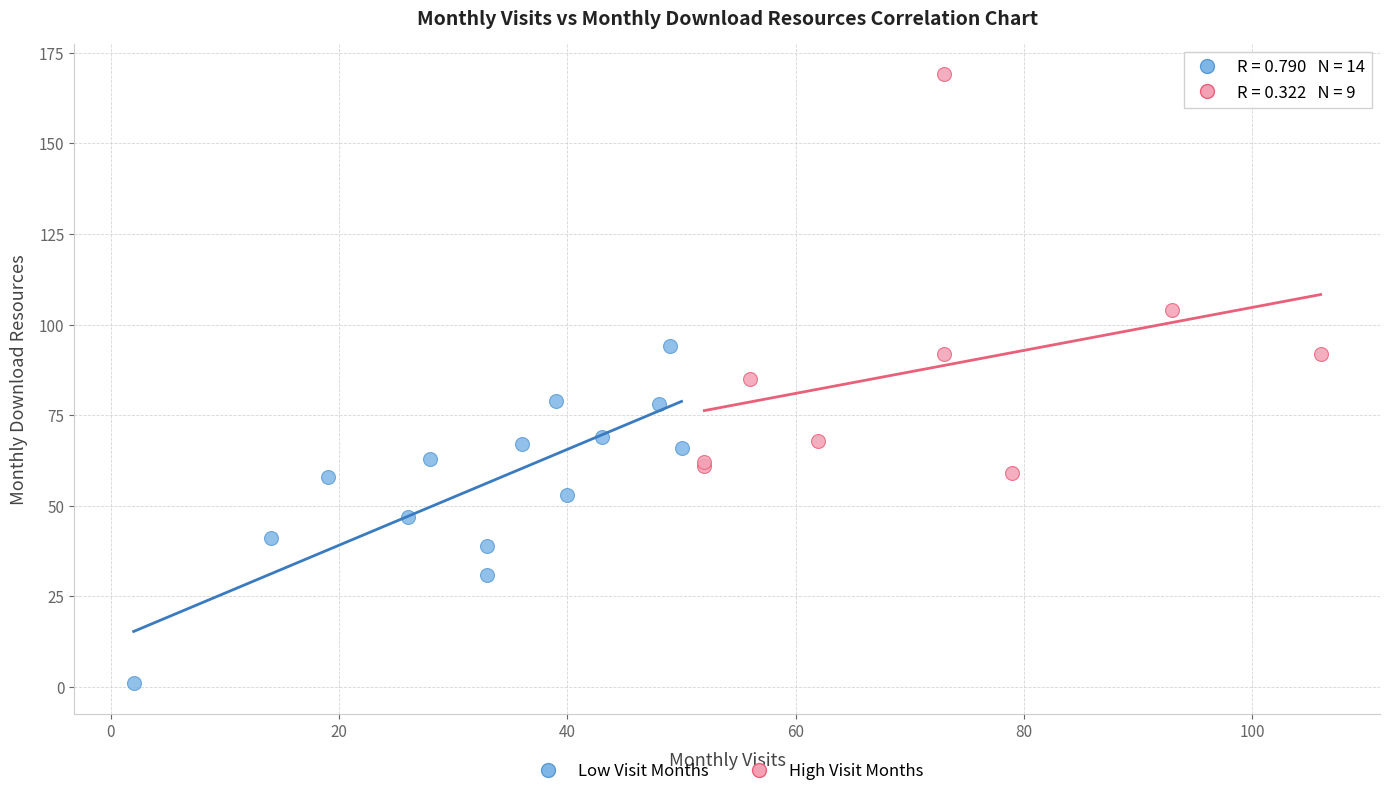

Which series contains the highest Y value?

High Visit Months